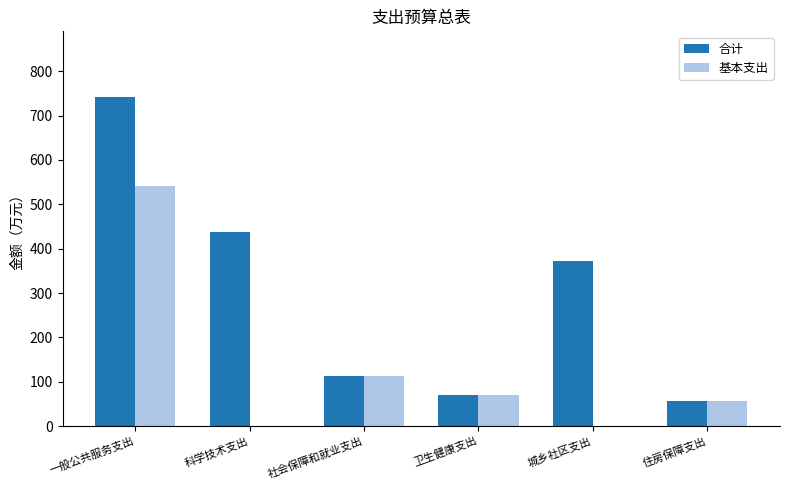

What is the sum of the 合计 values at 社会保障和就业支出 and 住房保障支出?

168.7